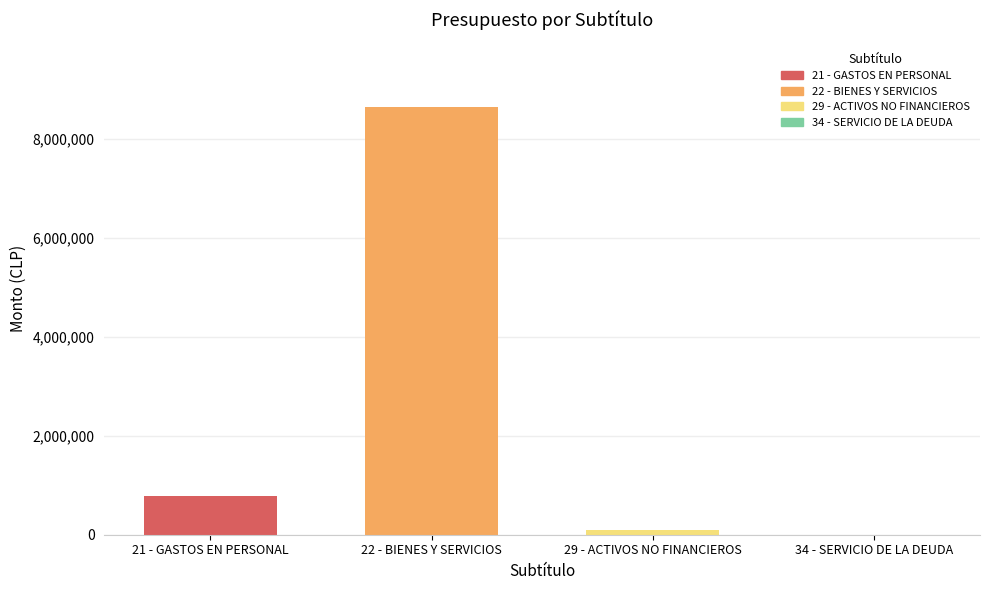

How many series are shown in this chart?

1